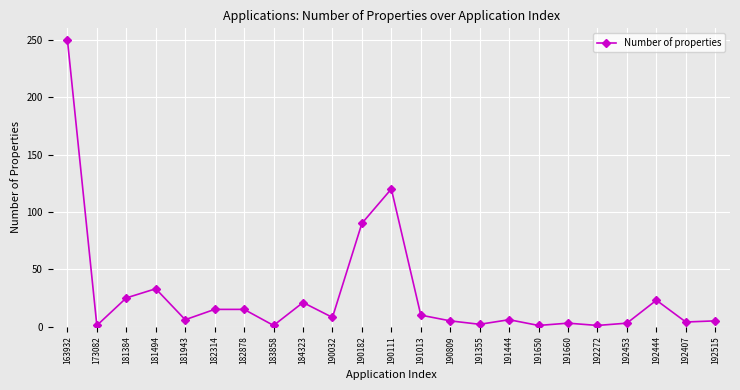

True or false: there are more than 1 points higher than both neighbors.

True